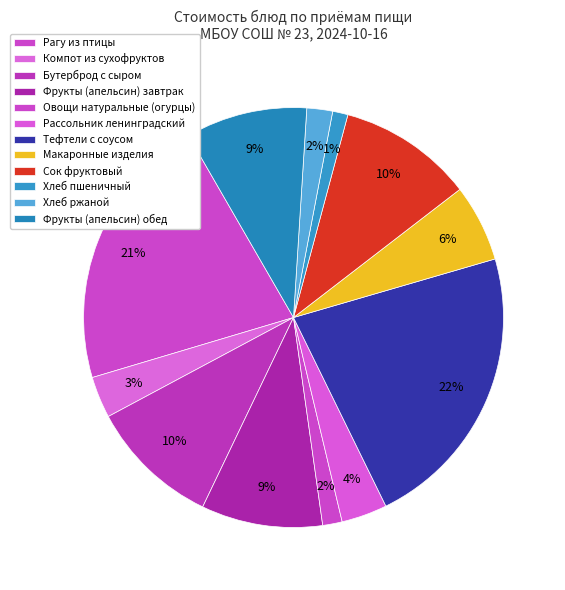

The Бутерброд с сыром slice represents 19% of the pie. True or false?

False